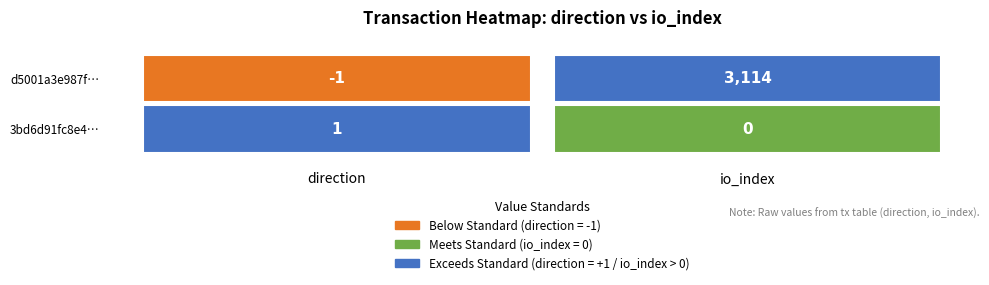

Reading left to right, what are all the values shown in this chart?

d5001a3e987fcb68750e27144be82faa598eb8b: direction=-1	io_index=3114
3bd6d91fc8e44480e3da1153503bfd2d04443ca: direction=1	io_index=0